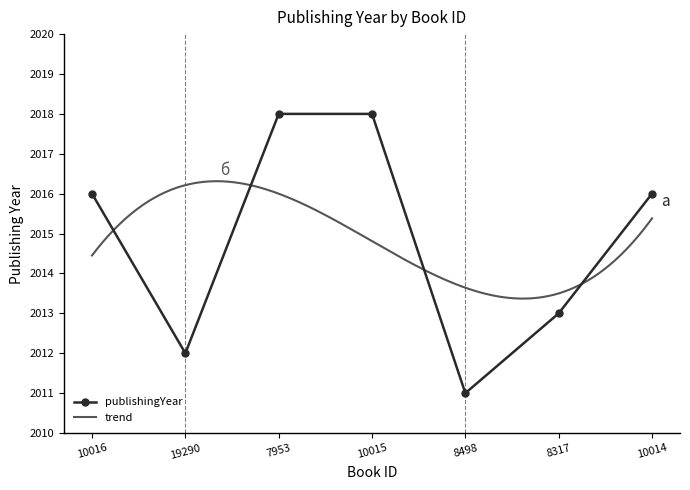

What is the label of the 7th point from the left?

10014